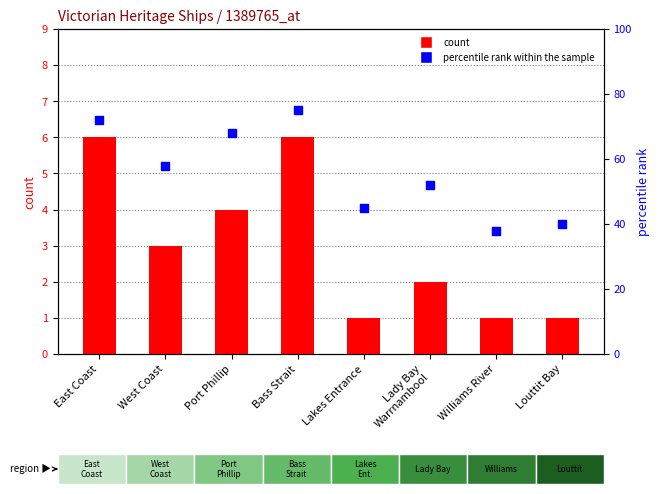

What is the total value across all series at Port Phillip?

72